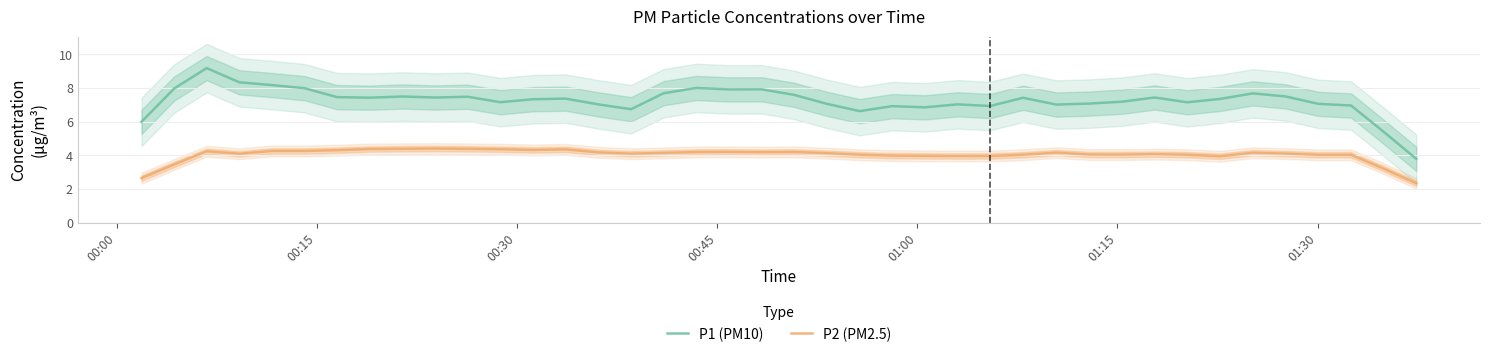

Which series has the widest spread of values?

P1 (PM10)